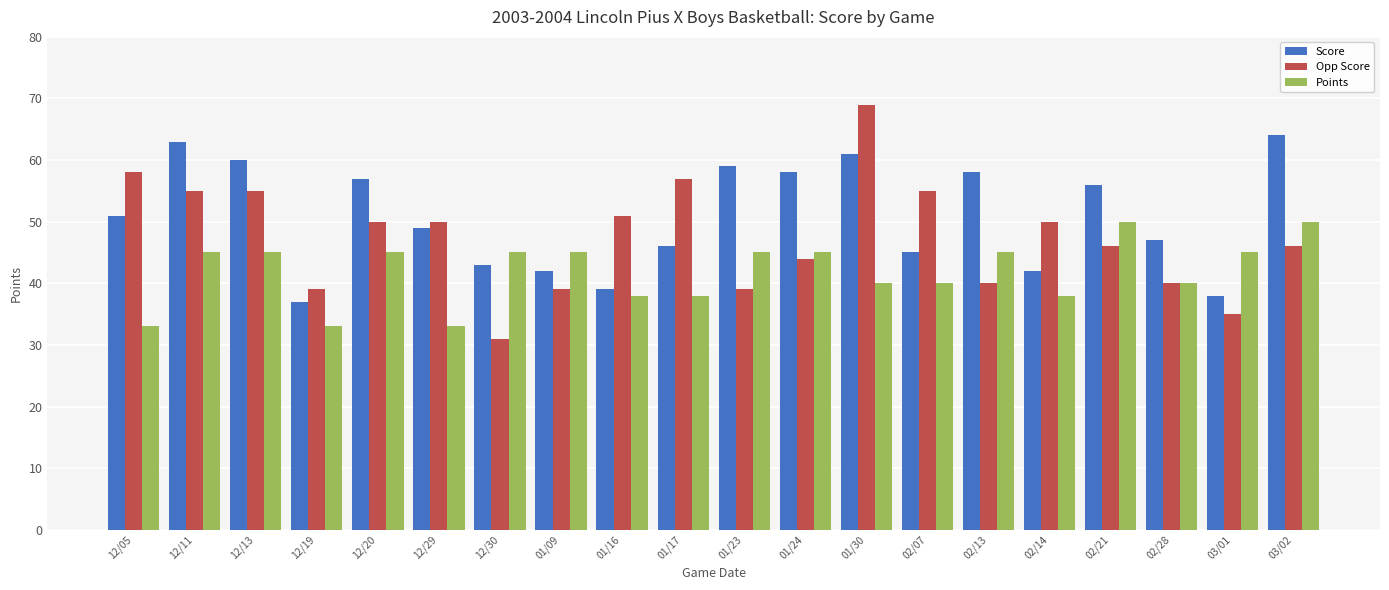

What is the value of the Opp Score bar at the 4th from the left?

39